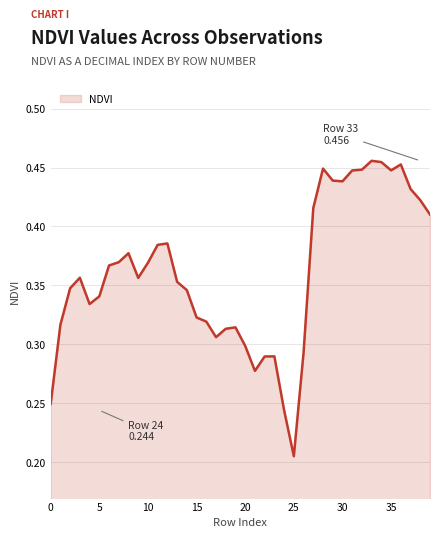

How many lines are shown in the chart?

1